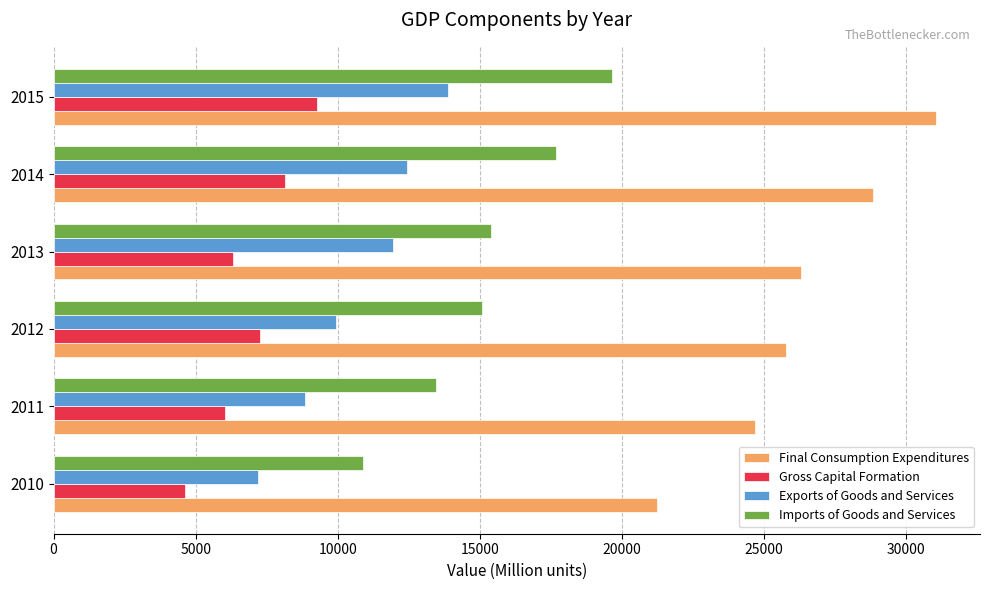

True or false: Final Consumption Expenditures has a value of 43743.0 at 2012.

False